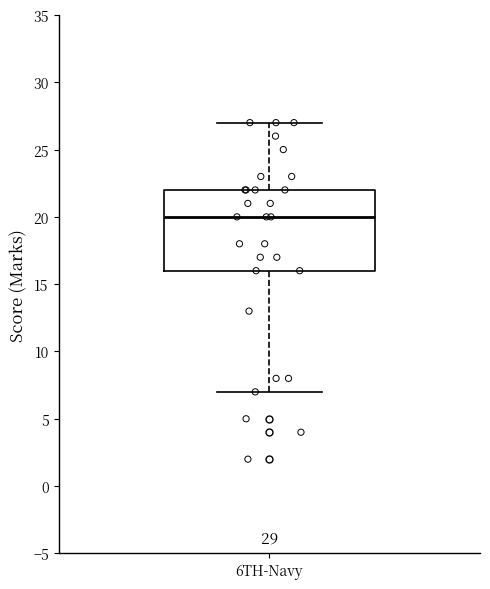

Where does the upper whisker of the box for 6TH-Navy end on the y-axis? The values are not printed on the chart, so give them approximately, as read against the axis.

27